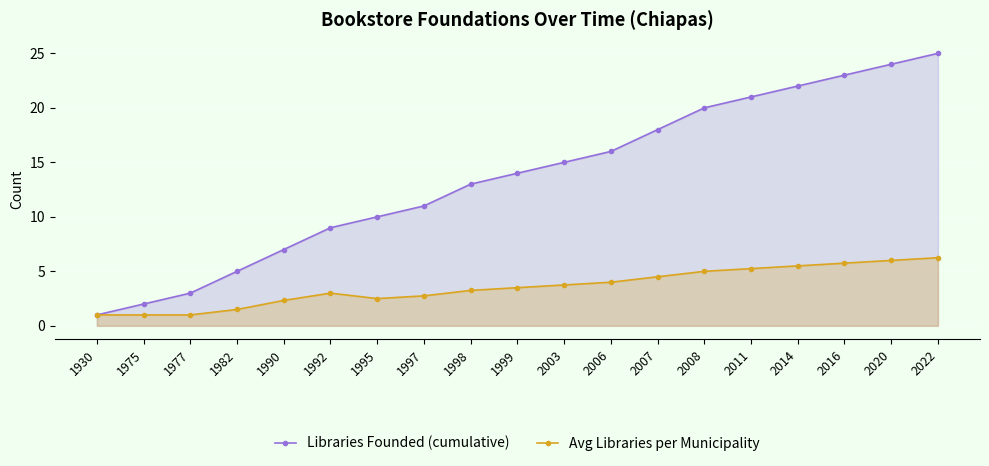

How many distinct data groups are displayed?

2